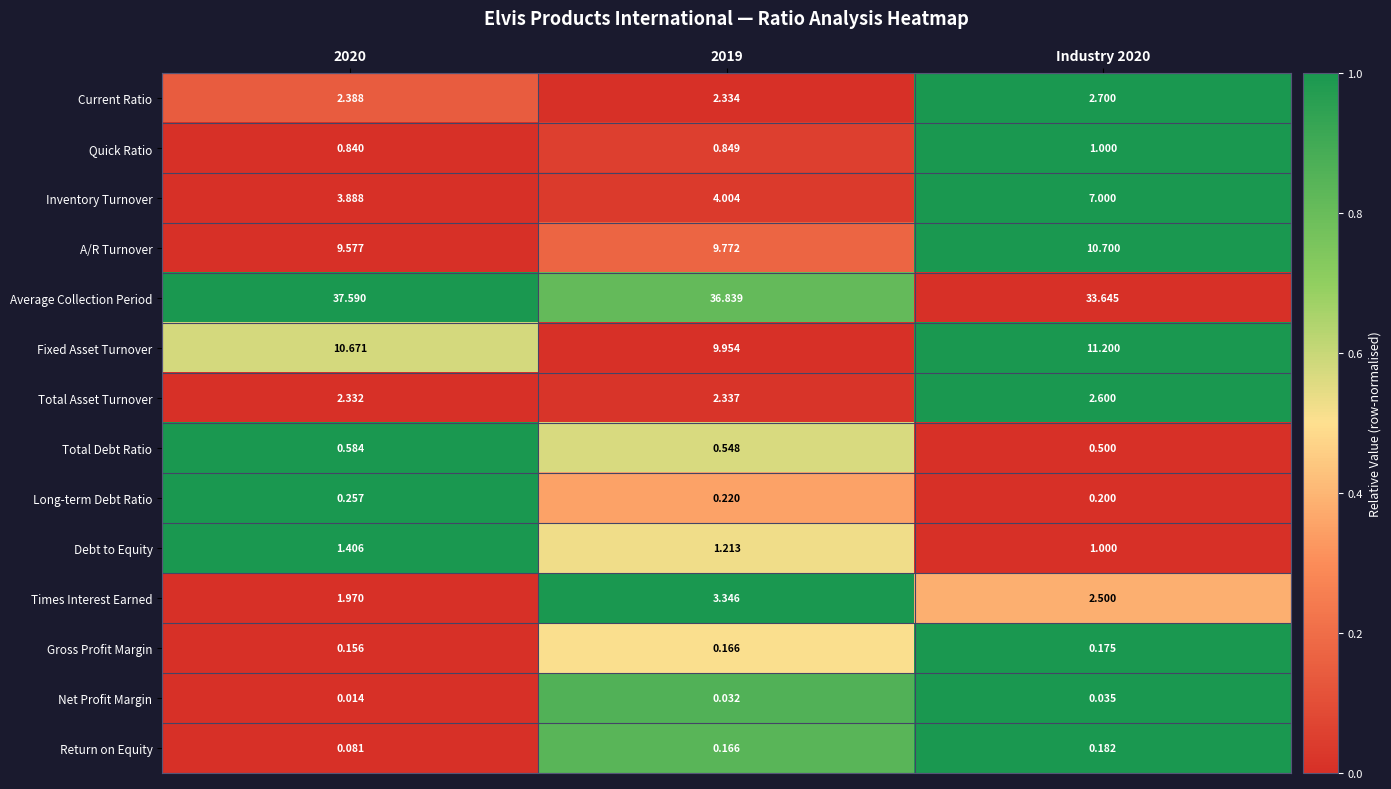

Which series has the largest range (max minus min)?

Average Collection Period